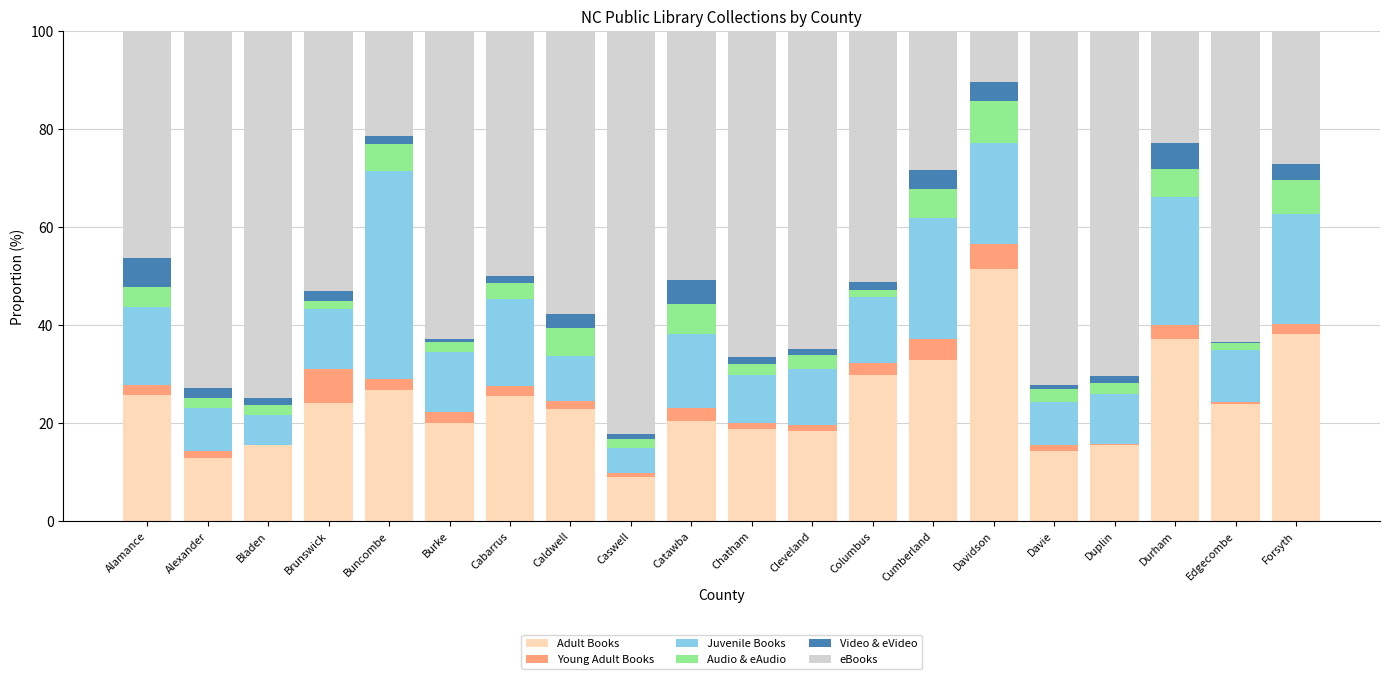

How many distinct data groups are displayed?

6